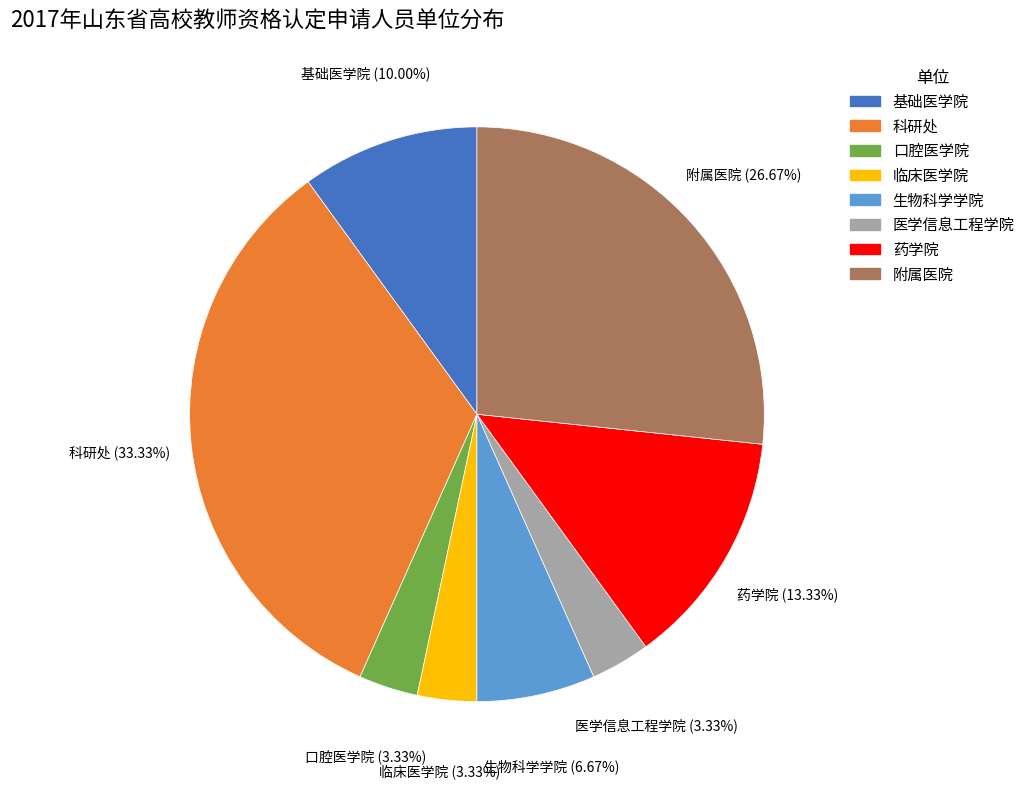

True or false: 药学院 accounts for 2% of the total.

False